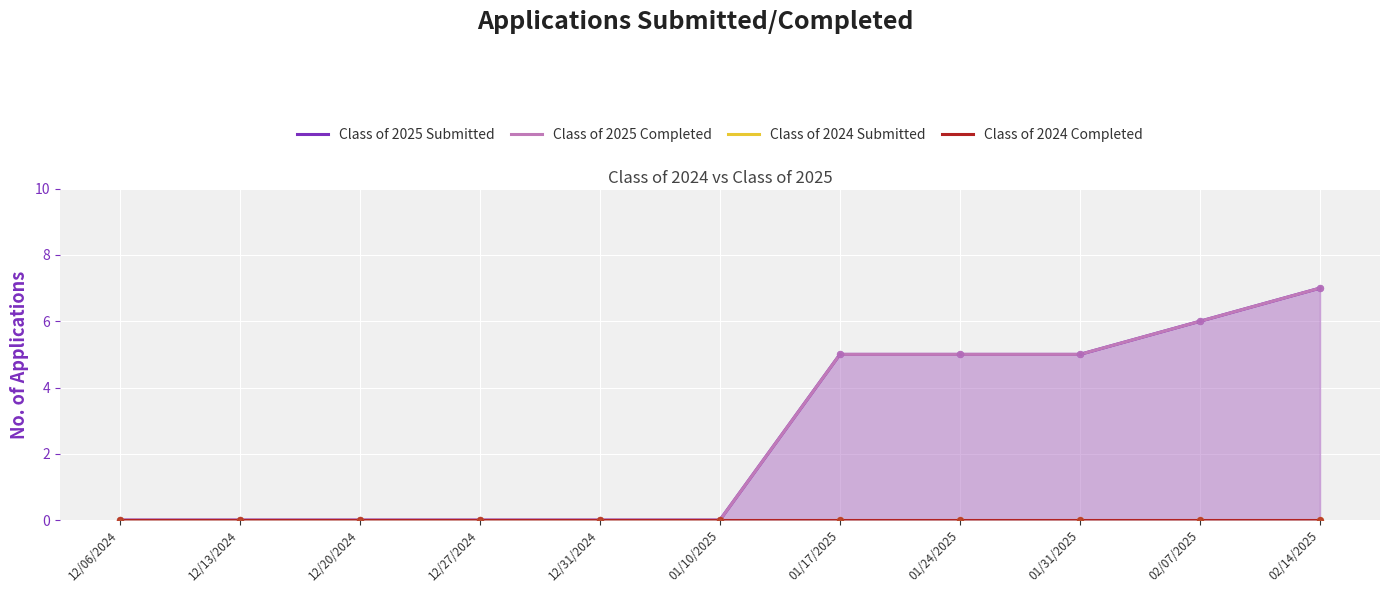

Which series has the largest Y range (max minus min)?

Class of 2025 Submitted